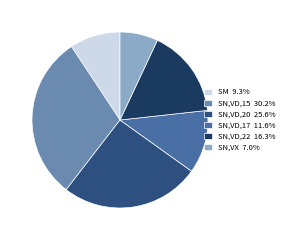

Is the sum of SM 9.3% and SN,VX 7.0% greater than half?

No